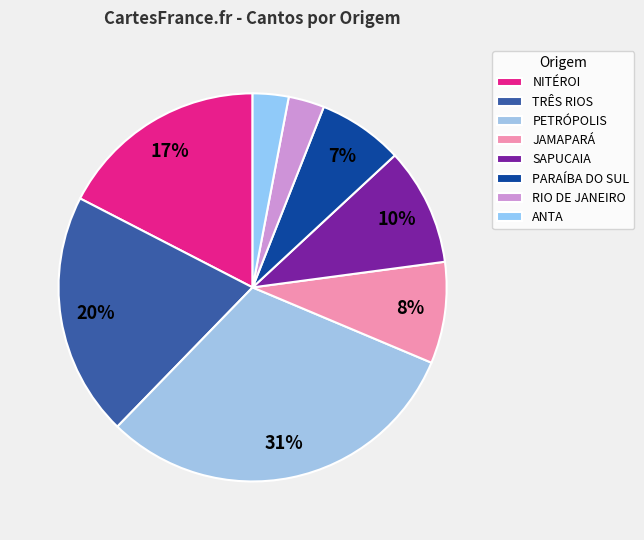

How many slices are in this pie chart?

8